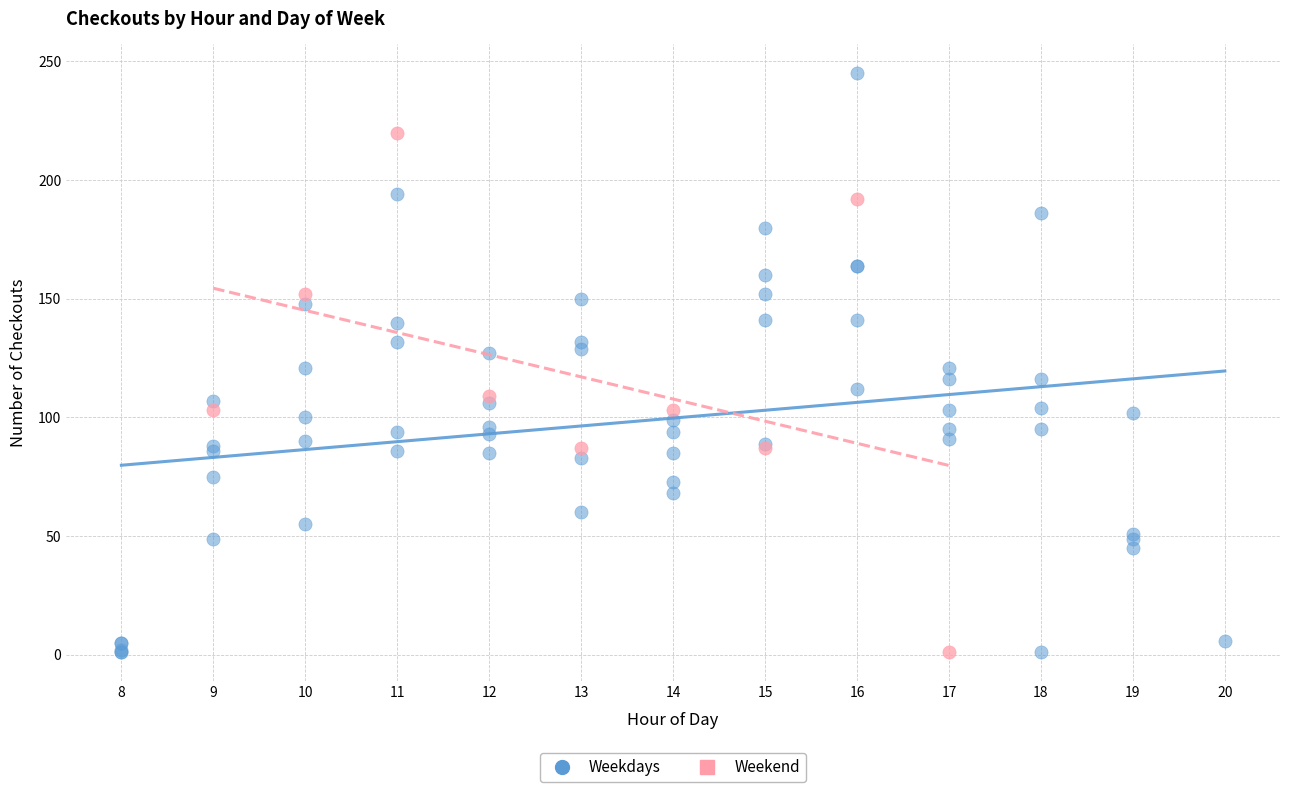

Which series reaches the maximum Y coordinate?

Weekdays